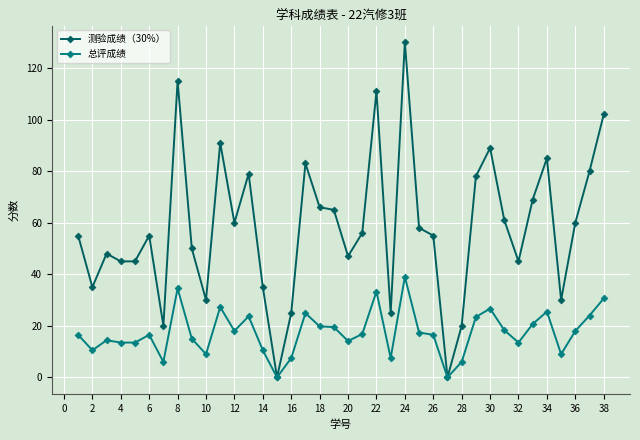

How many lines are shown in the chart?

2